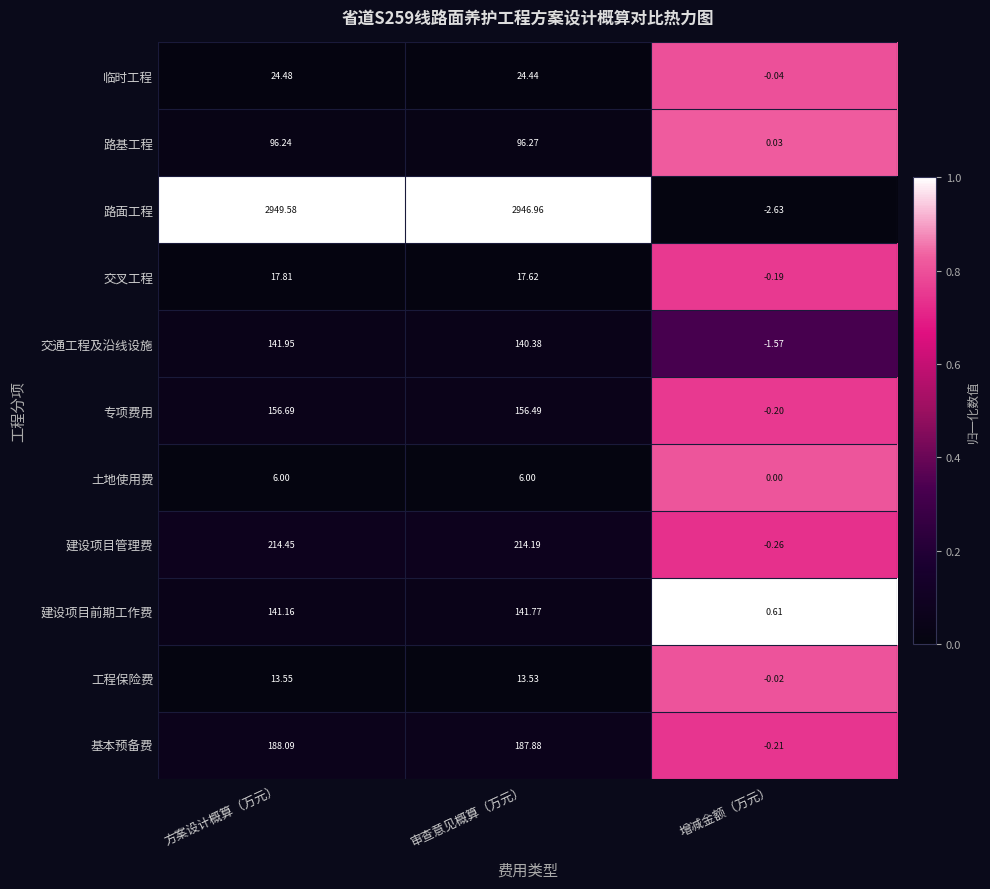

List the series in order of their peak value, lowest first.

土地使用费, 工程保险费, 交叉工程, 临时工程, 路基工程, 建设项目前期工作费, 交通工程及沿线设施, 专项费用, 基本预备费, 建设项目管理费, 路面工程